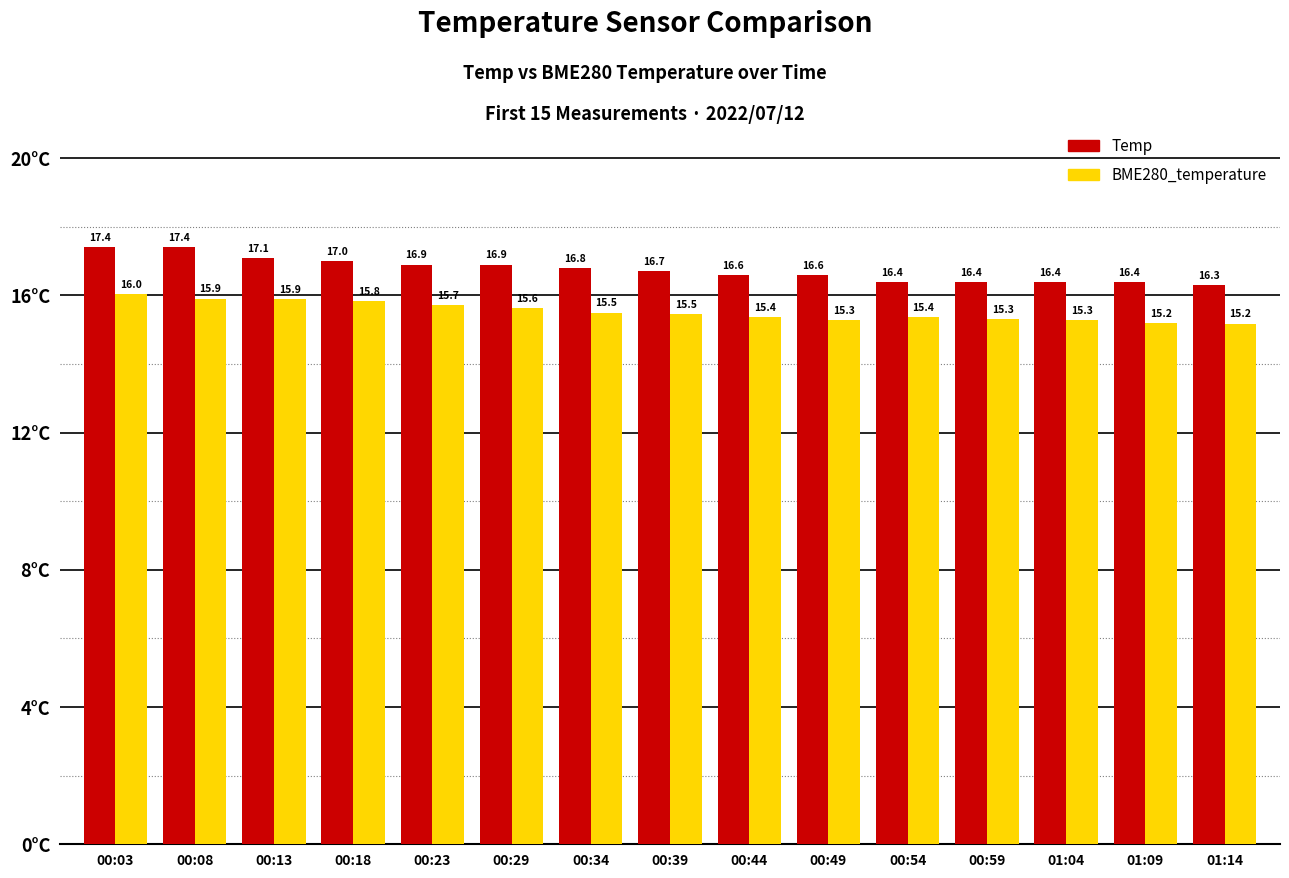

What is the difference between the maximum and minimum values in the Temp series?

1.1